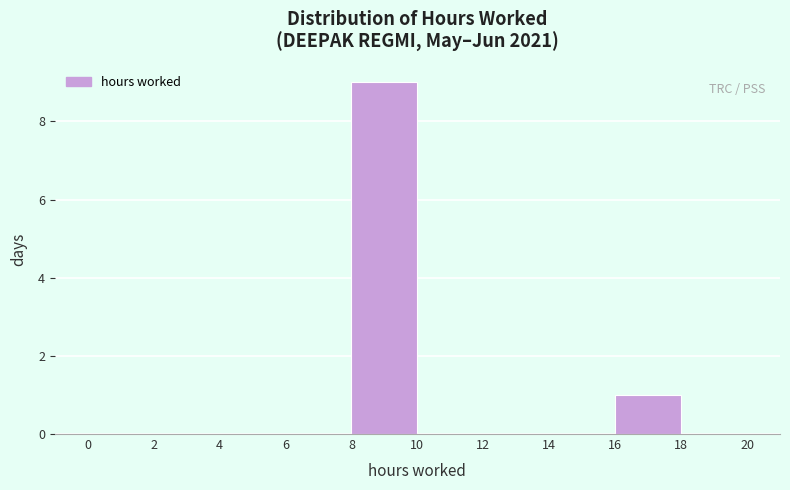

Which range on the x-axis has the tallest bar?

8 to 10